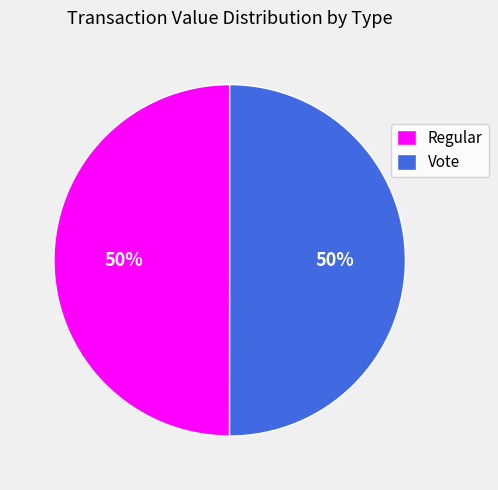

To the nearest percent, what is the average slice percentage?

50%